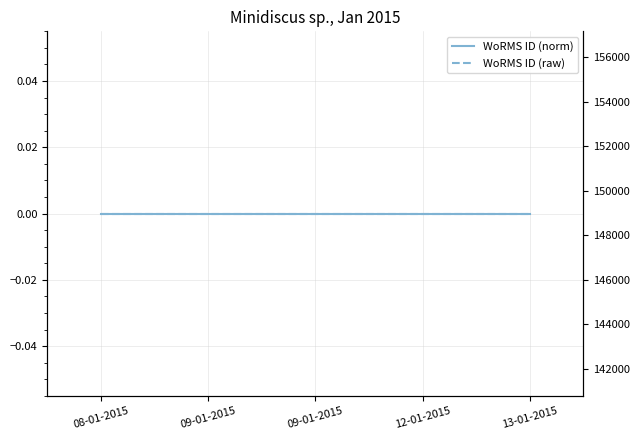

Reading left to right, transcribe all the data shown in this chart.

WoRMS ID (norm): 0	0	0	0	0
WoRMS ID (raw): 148981	148981	148981	148981	148981